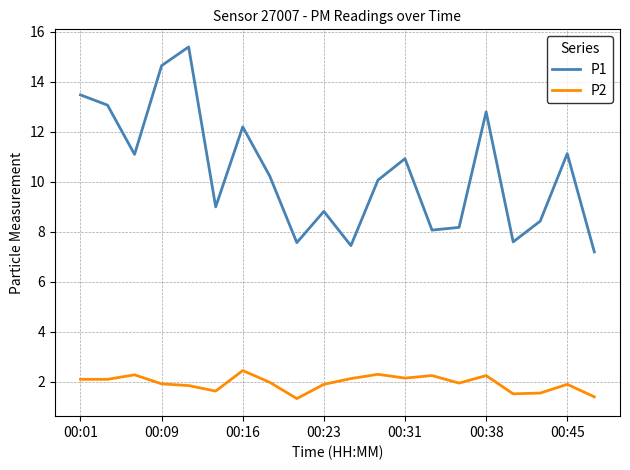

Which series has the widest spread of values?

P1